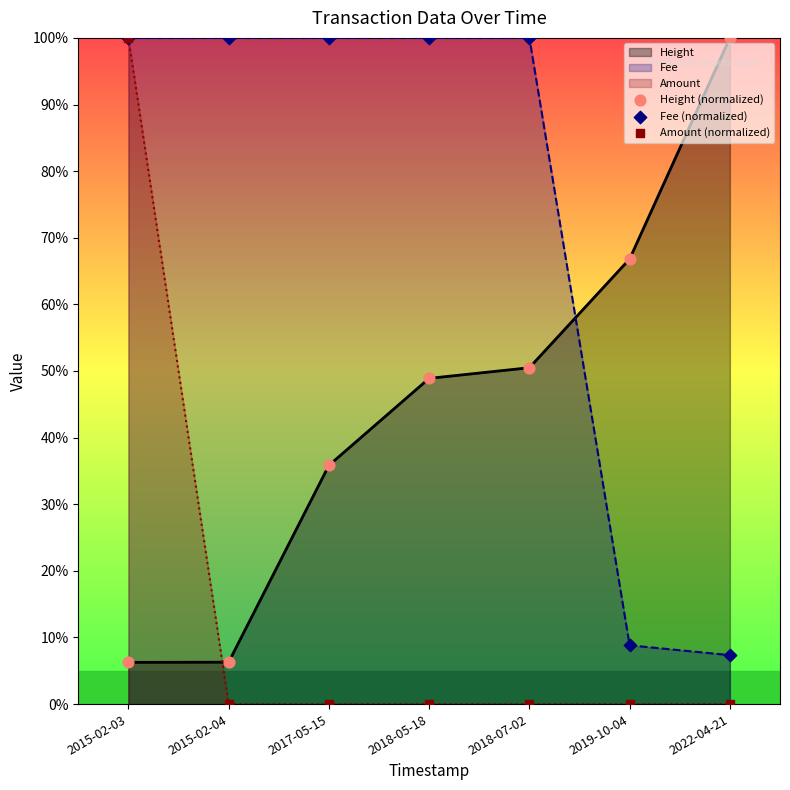

Which series has the largest total across all categories?

Fee (normalized)